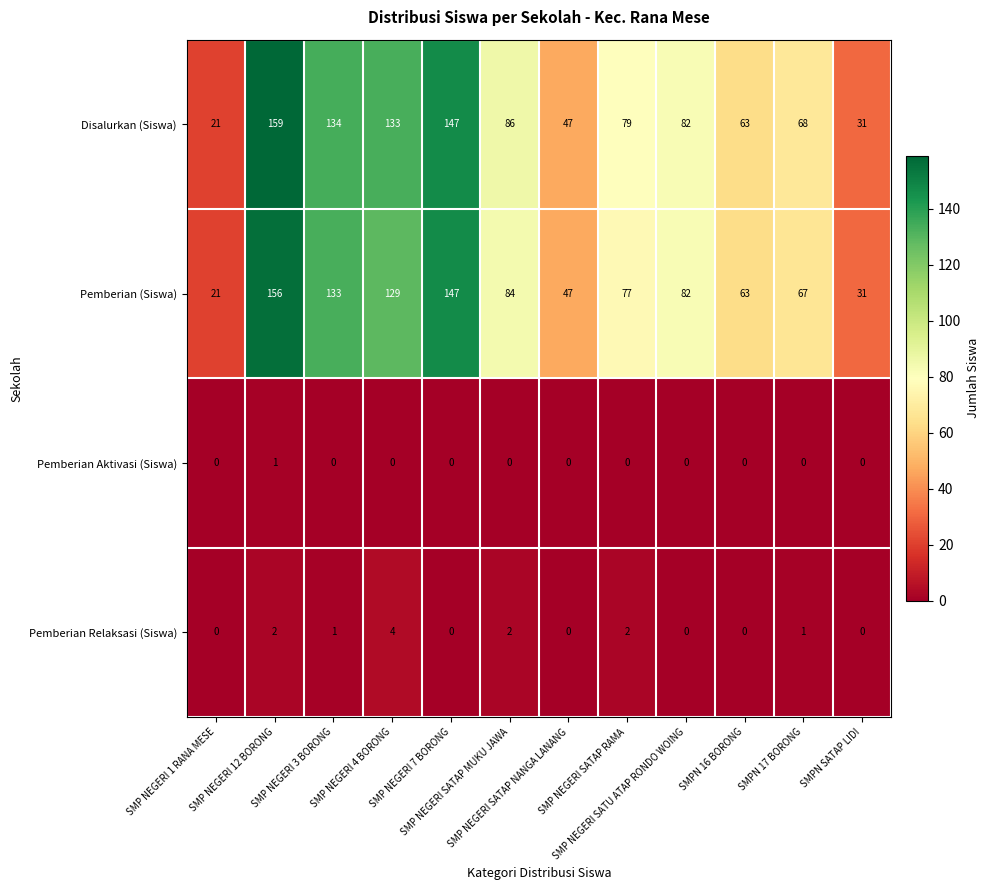

Rank the series by their maximum value, from lowest to highest.

Pemberian Aktivasi (Siswa), Pemberian Relaksasi (Siswa), Pemberian (Siswa), Disalurkan (Siswa)